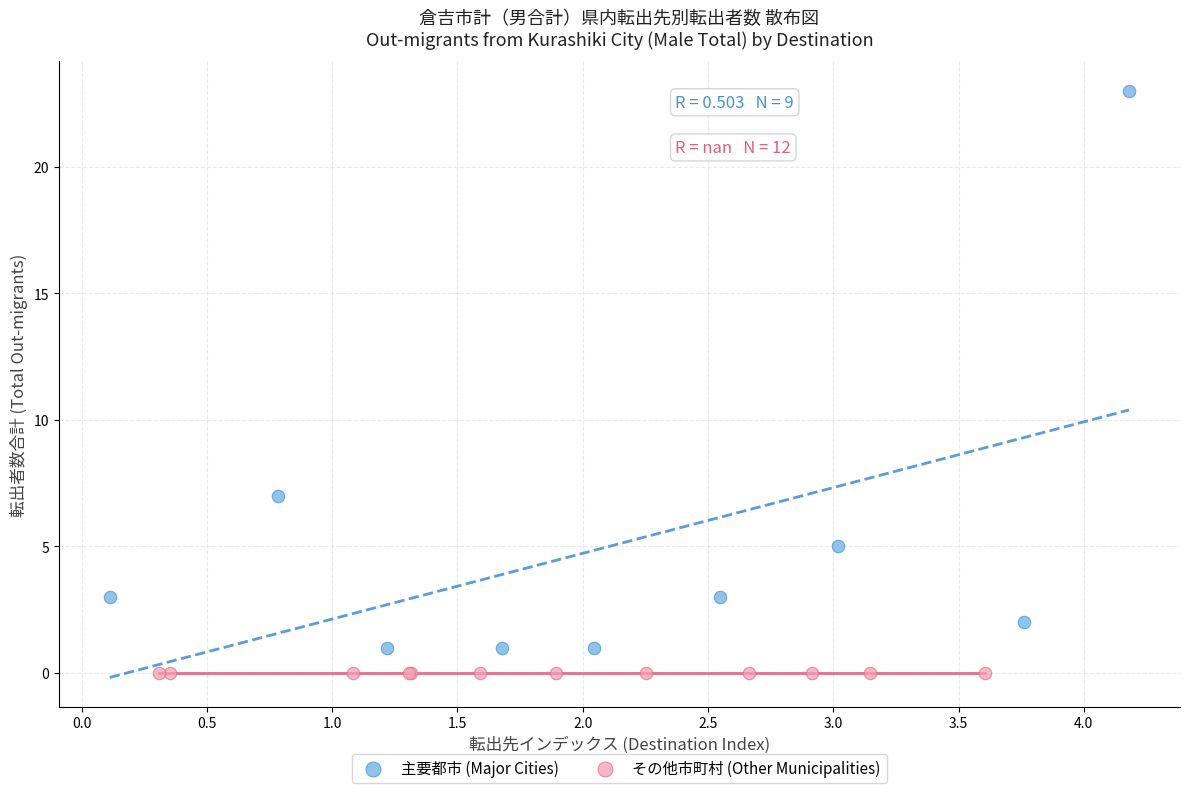

What are all the series names shown in the legend?

主要都市 (Major Cities), その他市町村 (Other Municipalities)